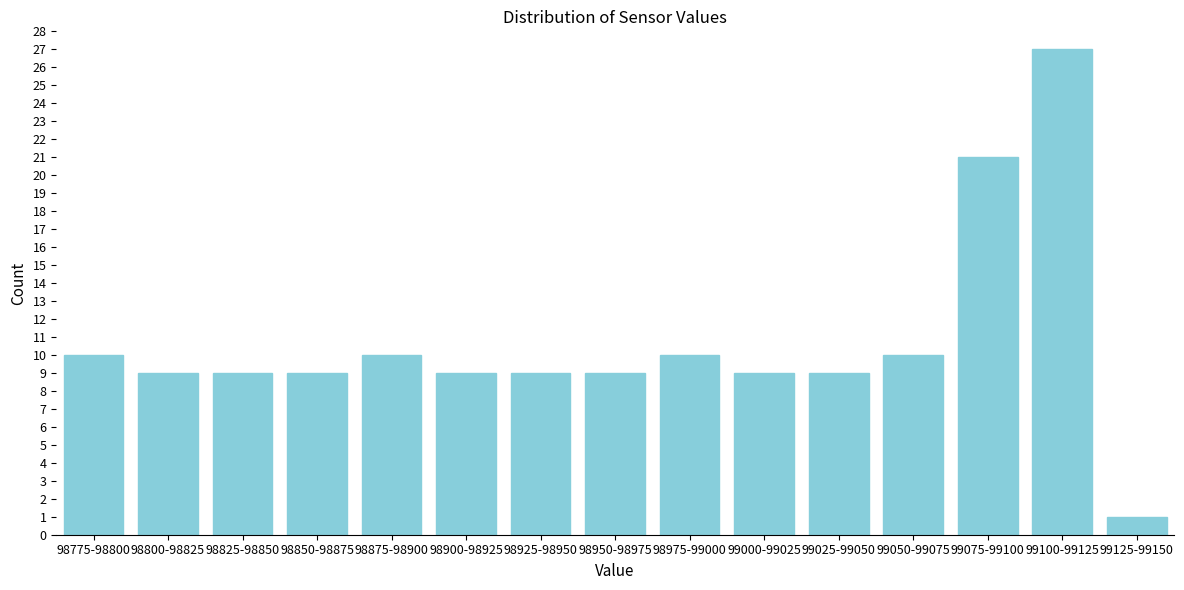

Reading left to right, what are all the values shown in this chart?

10	9	9	9	10	9	9	9	10	9	9	10	21	27	1